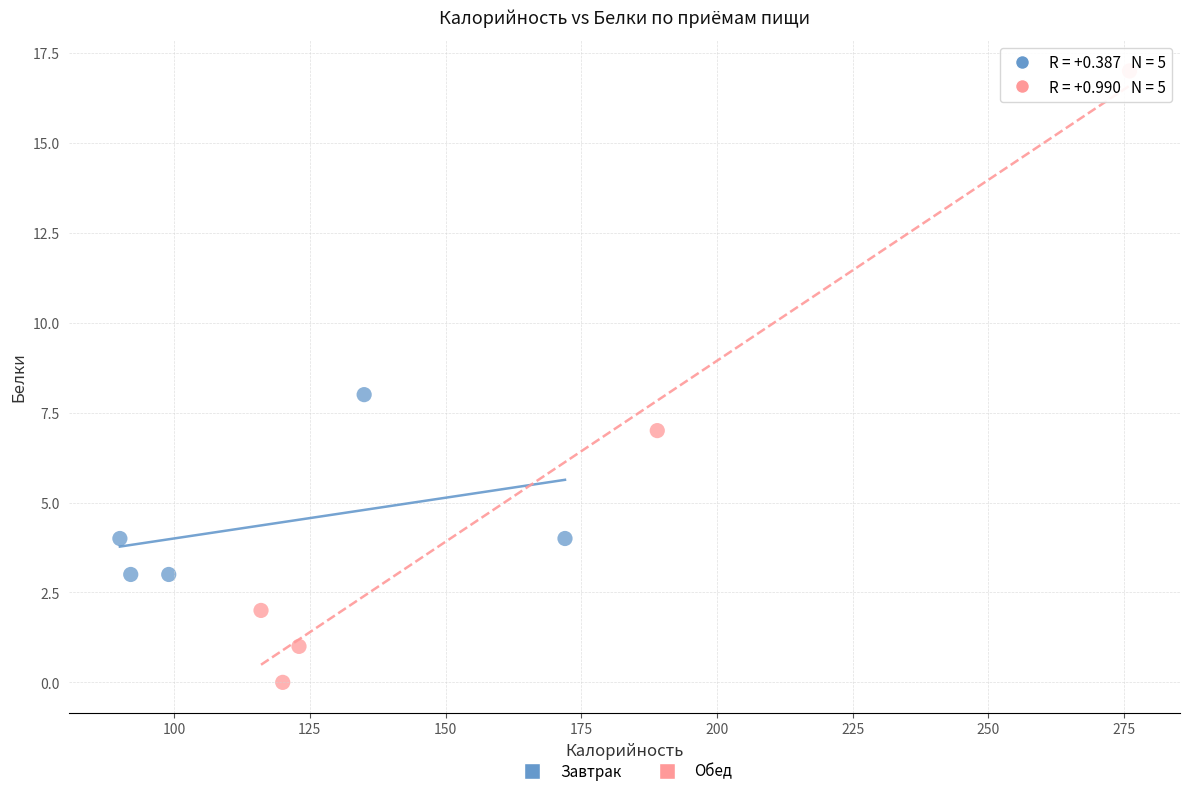

What are all the series names shown in the legend?

Завтрак, Обед